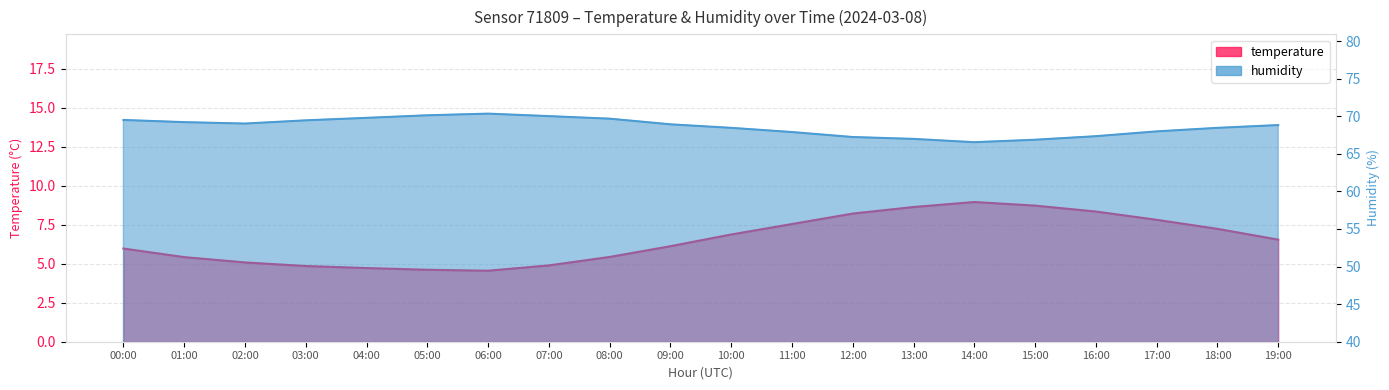

What is the average value of the humidity series?

68.6